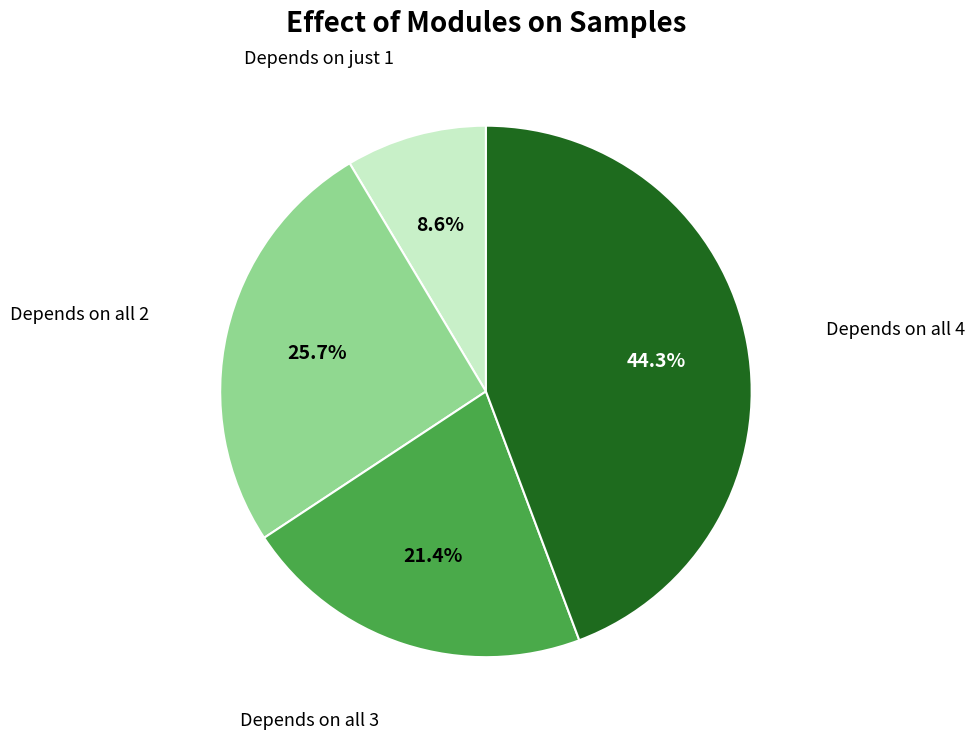

Does any single category account for the majority?

No